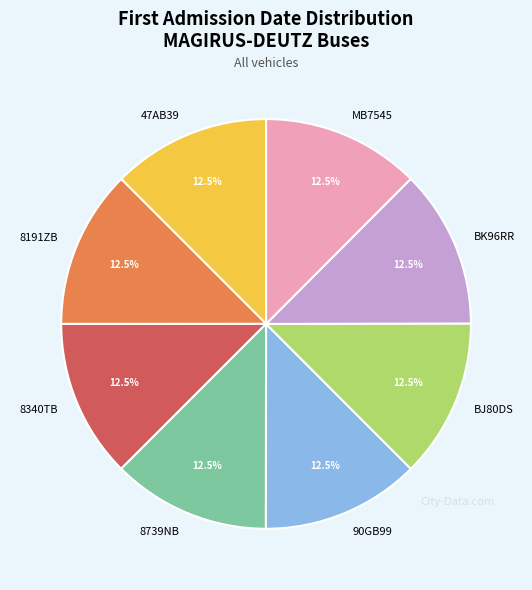

Do BJ80DS and BK96RR together represent more than half of the pie?

No